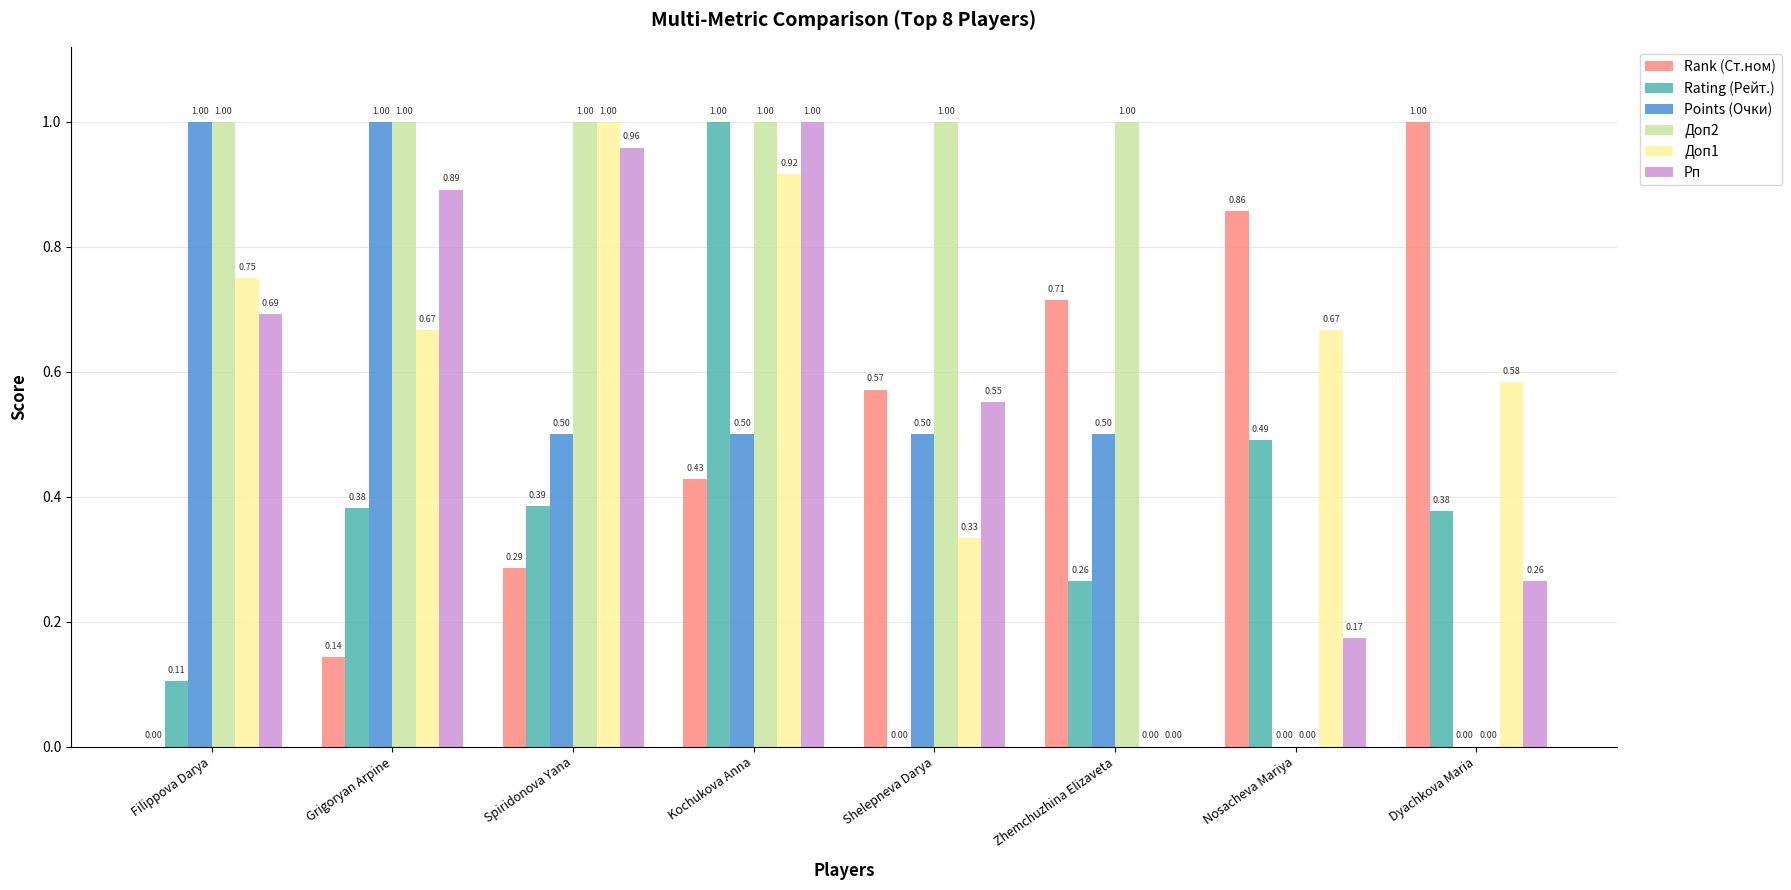

What are all the series names shown in the legend?

Rank (Ст.ном), Rating (Рейт.), Points (Очки), Доп2, Доп1, Рп